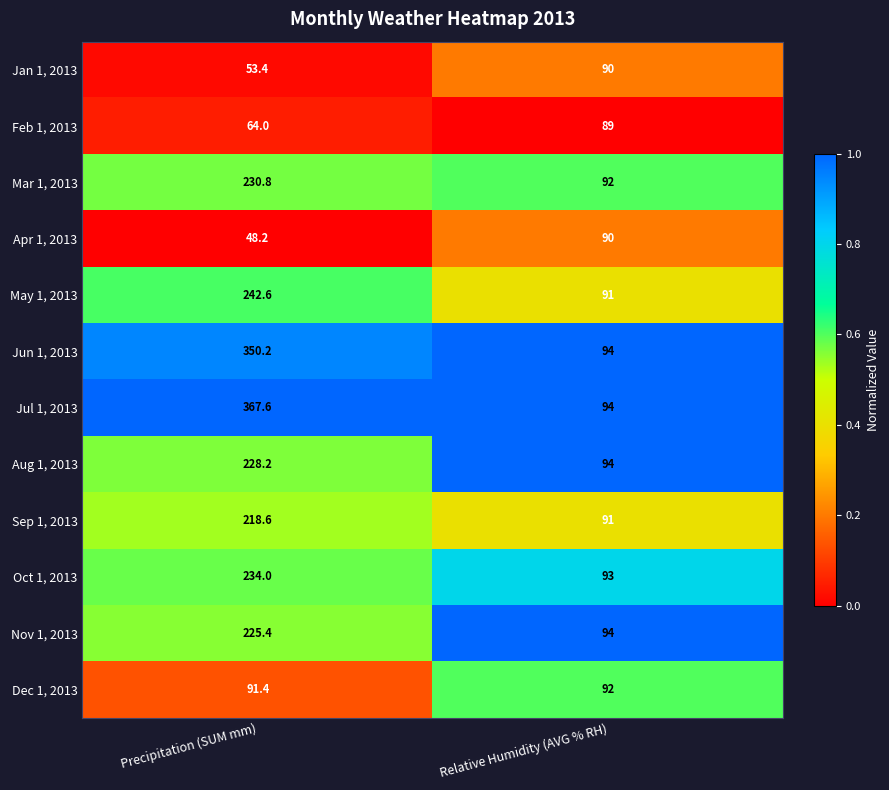

Rank the series at Precipitation (SUM mm) from highest to lowest value.

Jul 1, 2013, Jun 1, 2013, May 1, 2013, Oct 1, 2013, Mar 1, 2013, Aug 1, 2013, Nov 1, 2013, Sep 1, 2013, Dec 1, 2013, Feb 1, 2013, Jan 1, 2013, Apr 1, 2013